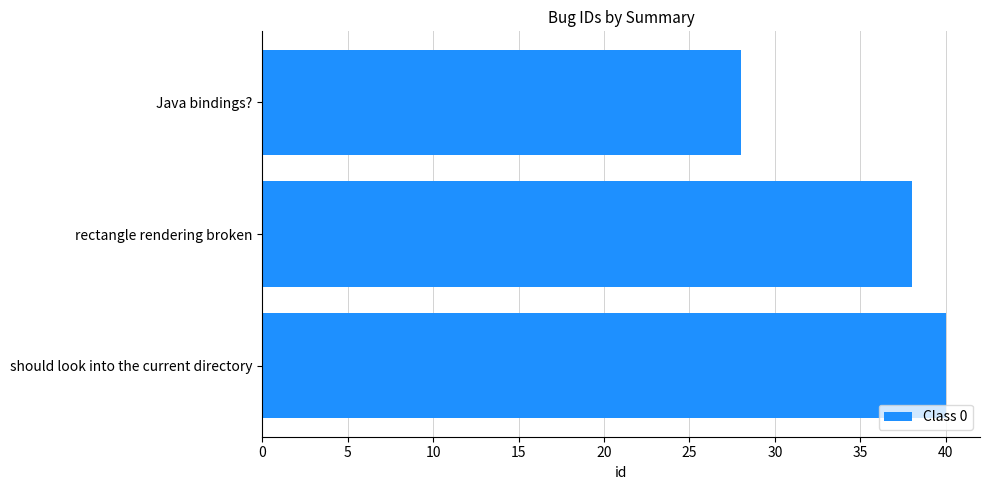

What is the change in value from Java bindings? to should look into the current directory?

+12